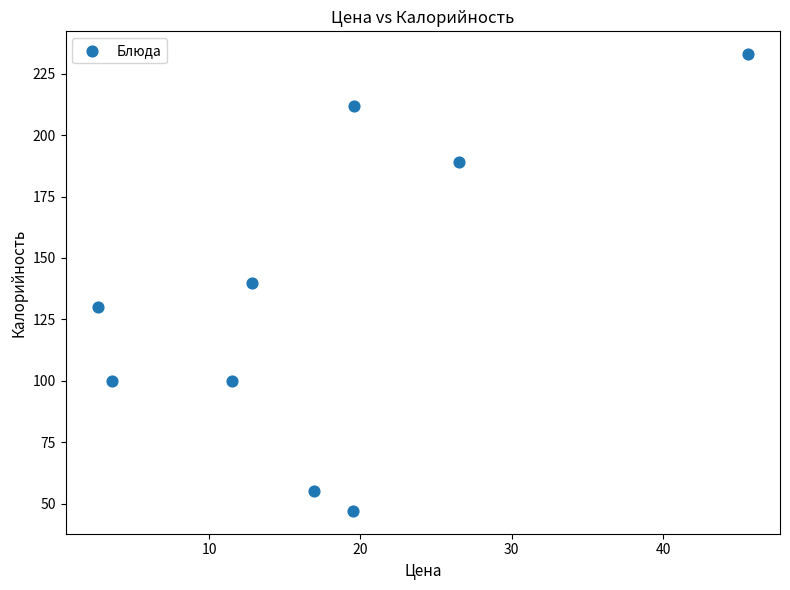

What is the range of Y values (max minus min)?

186